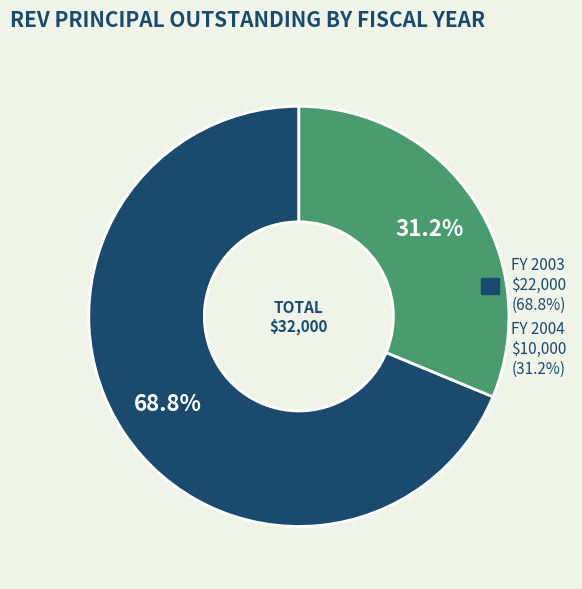

Does any single category account for the majority?

Yes